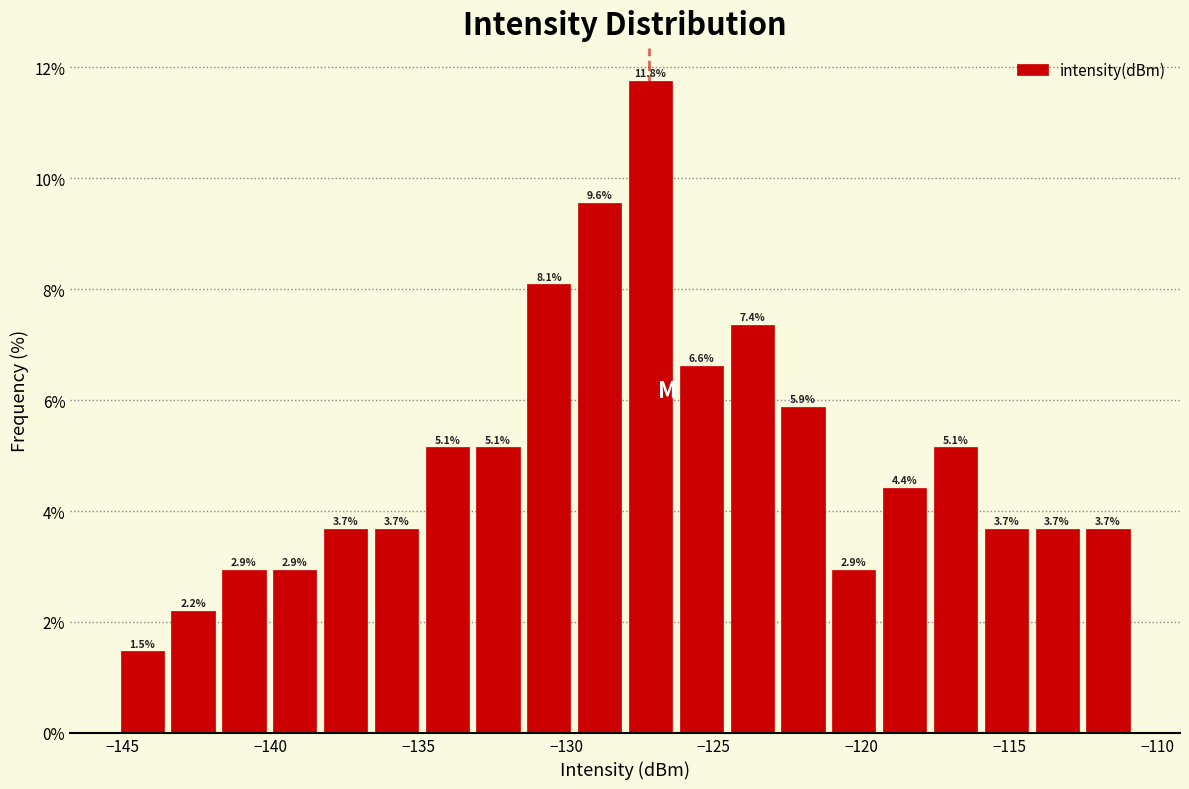

Around what value on the x-axis is the tallest bar? Give the approximate position of its centre, as read against the axis.

-127.0